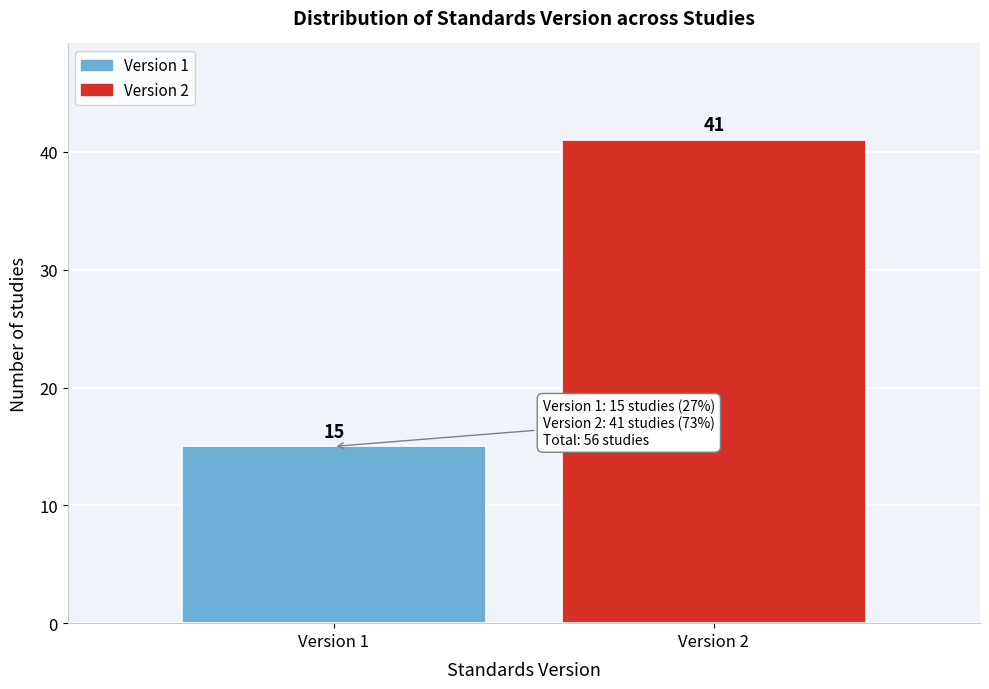

Reading right to left, what are all the values shown in this chart?

Version 2=41	Version 1=15